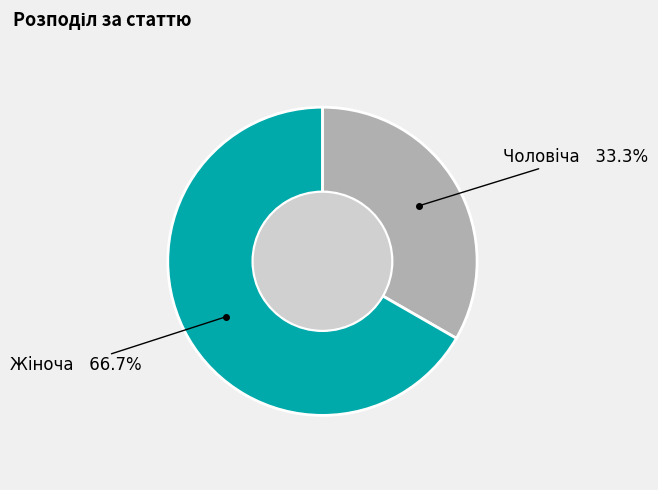

Is there a majority slice in this chart?

Yes